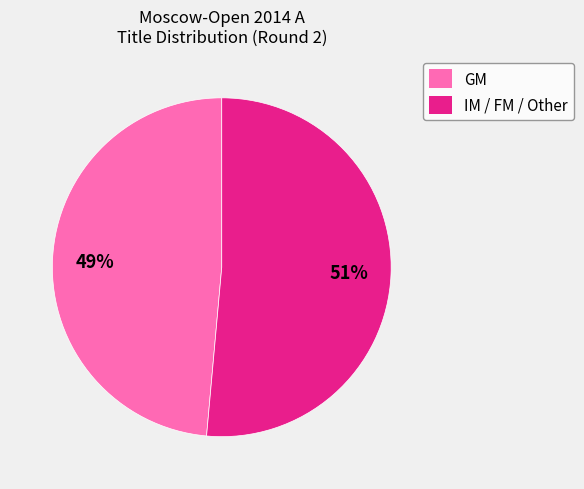

What is the majority slice?

IM / FM / Other